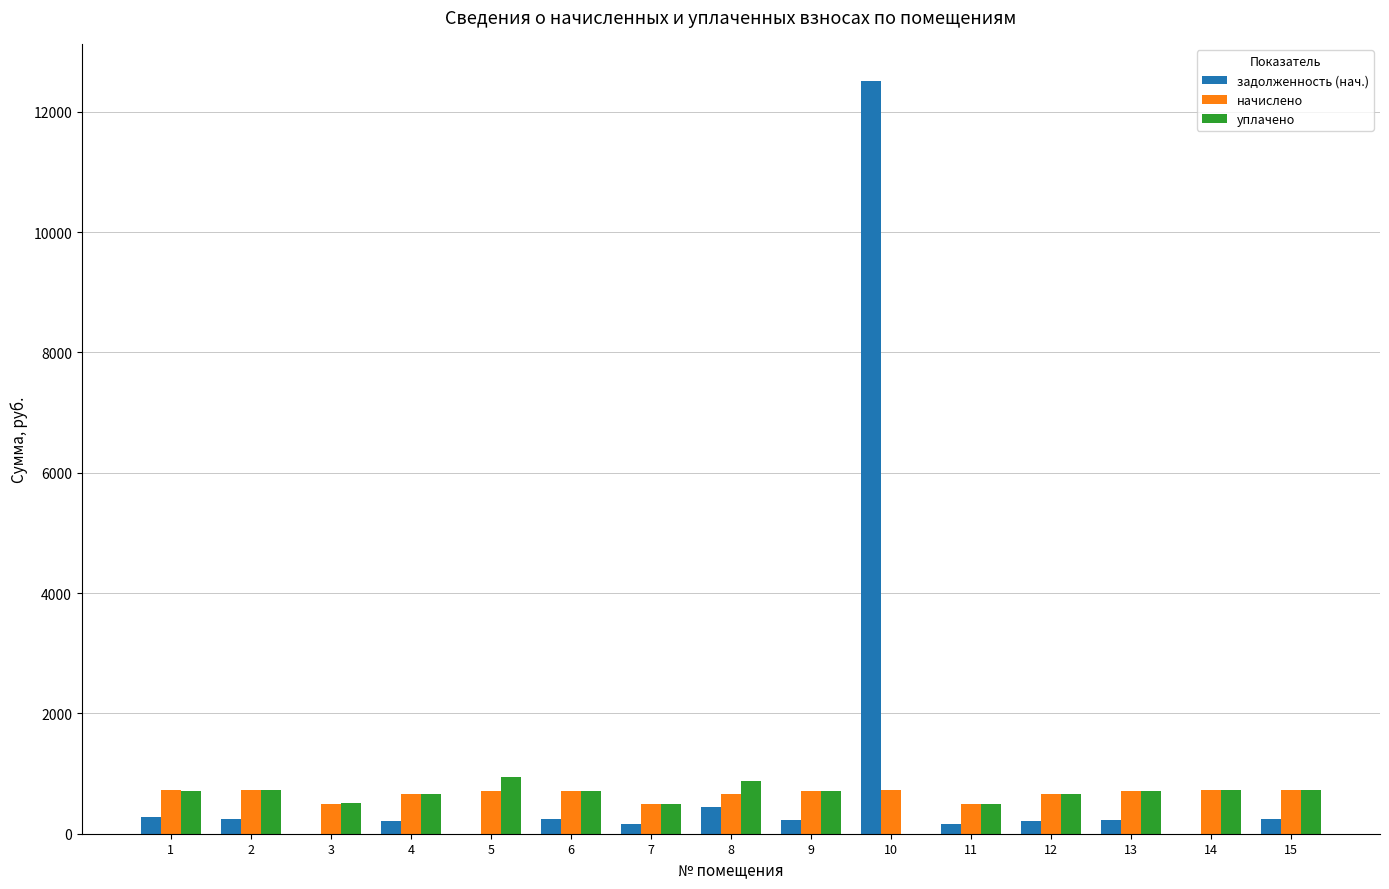

What is the sum of all задолженность (нач.) values?

15171.4